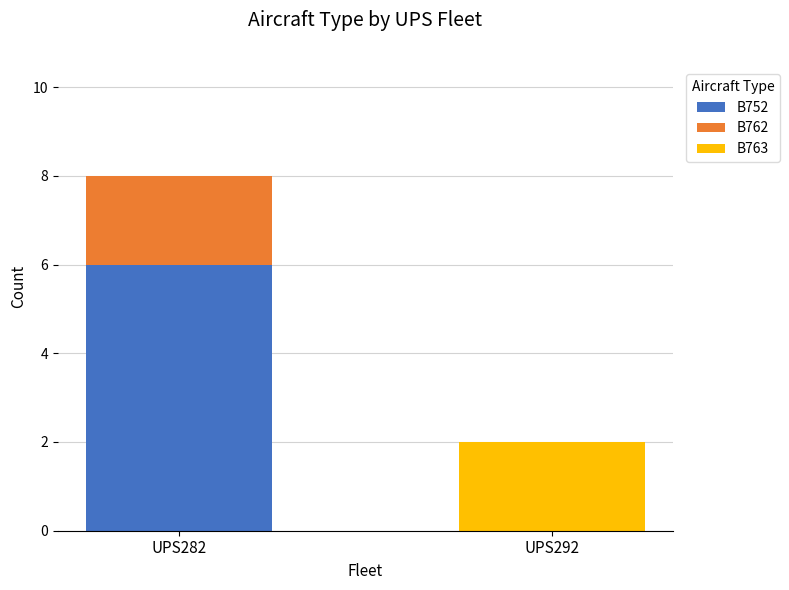

What is the total value across all series at UPS282?

8